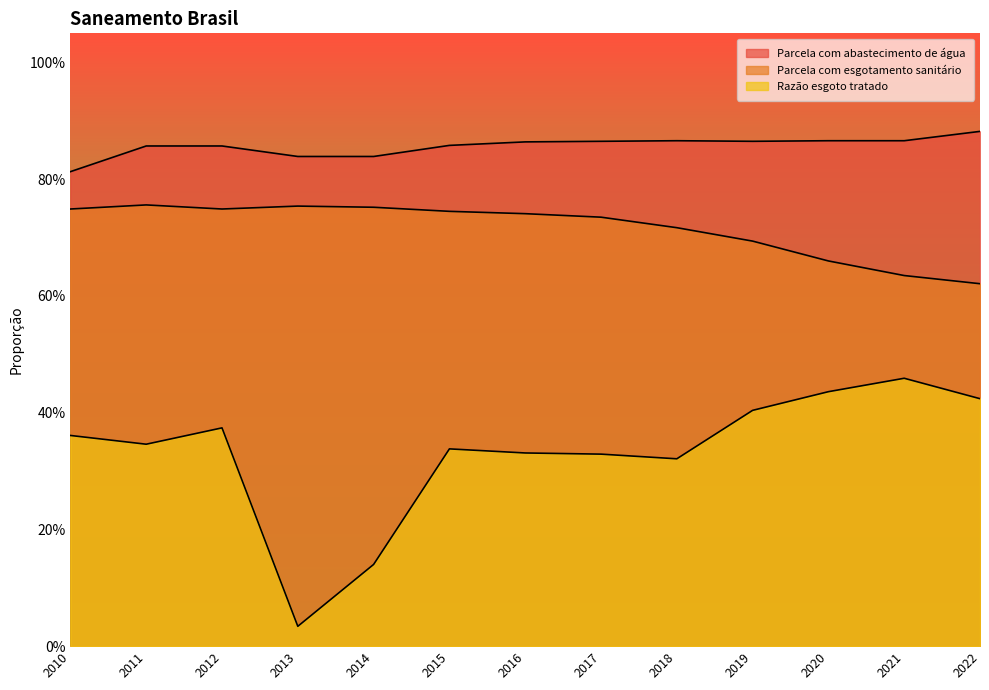

List the series in order of their overall mean, highest first.

Parcela com abastecimento de água, Parcela com esgotamento sanitário, Razão esgoto tratado